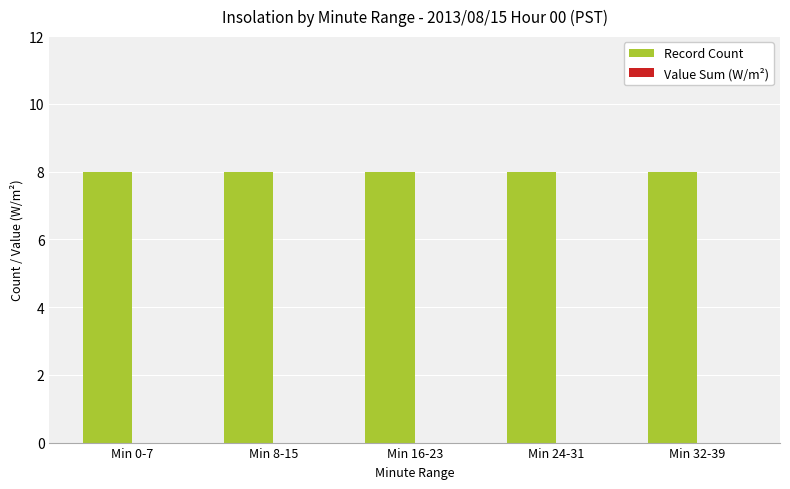

Reading left to right, what are all the values shown in this chart?

Record Count: 8	8	8	8	8
Value Sum (W/m²): 0	0	0	0	0